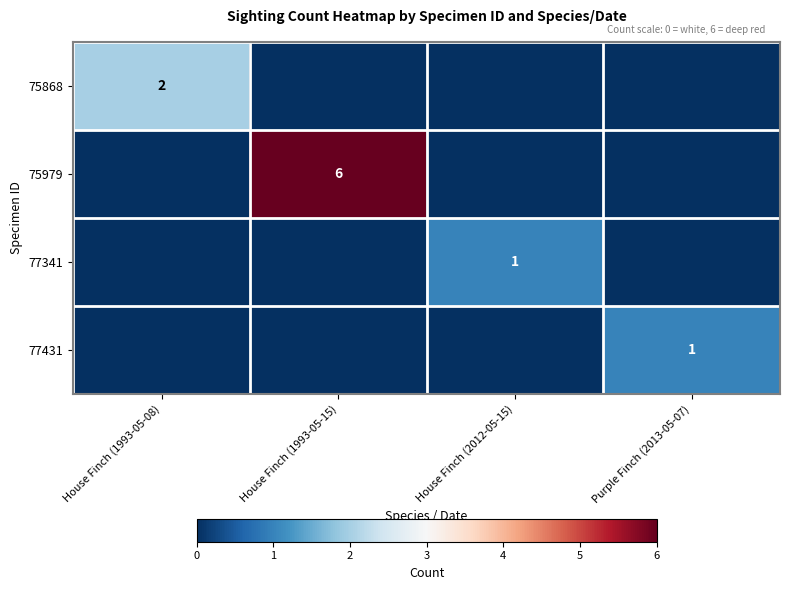

True or false: 77341 has a value of 2 at House Finch (2012-05-15).

False